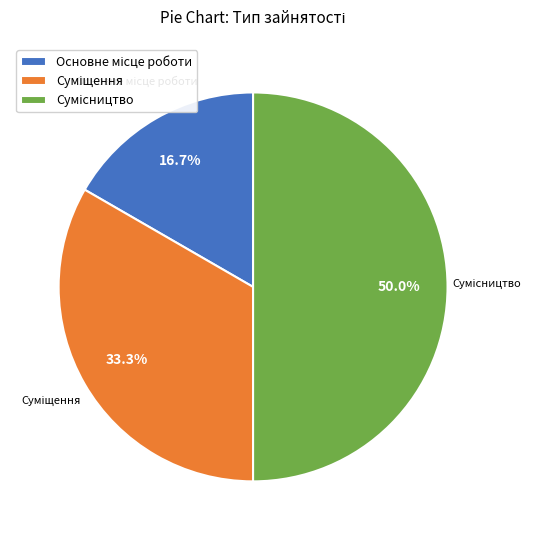

What is the ratio of the value at Суміщення to the value at Сумісництво?

0.7